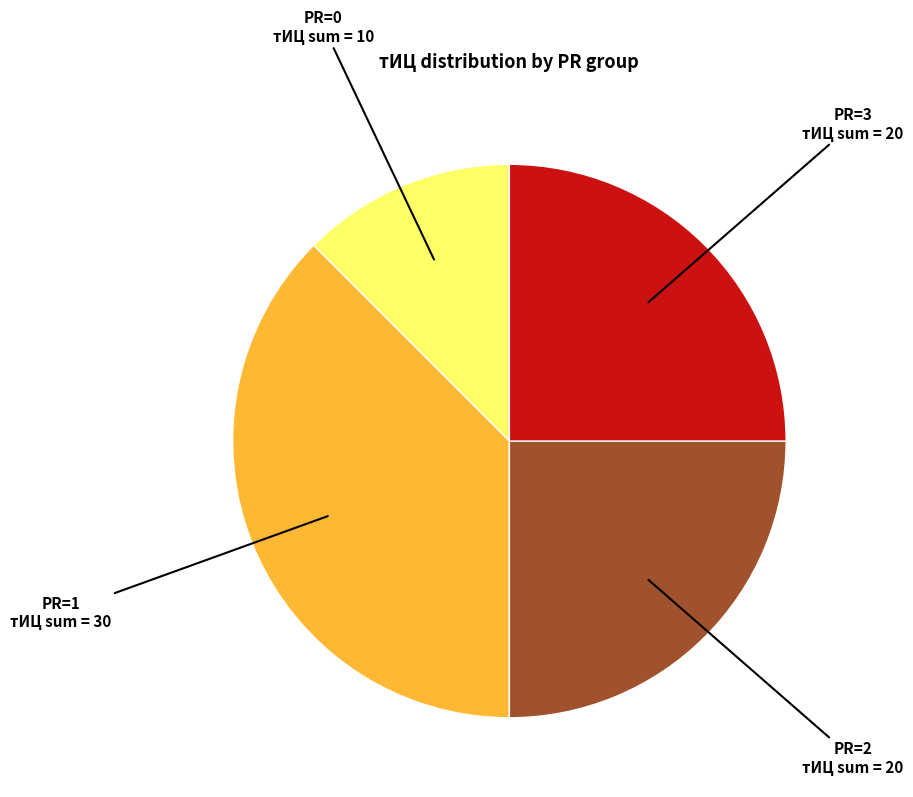

Count the number of slices in the pie.

4